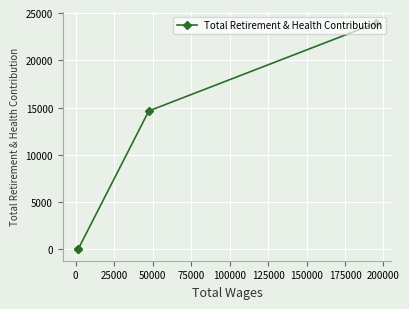

What is the greatest value displayed?

23948